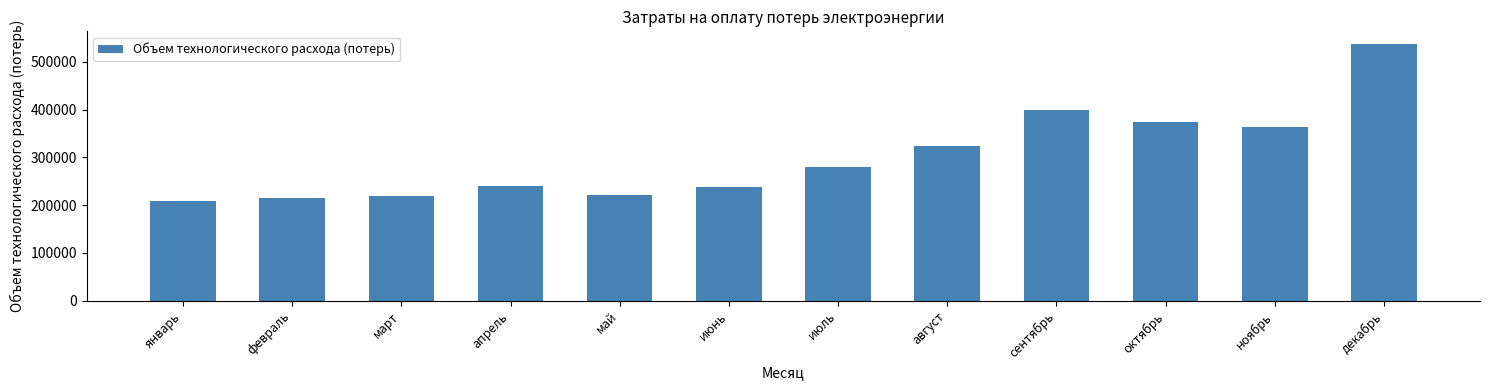

What is the difference between the maximum and minimum values?

328953